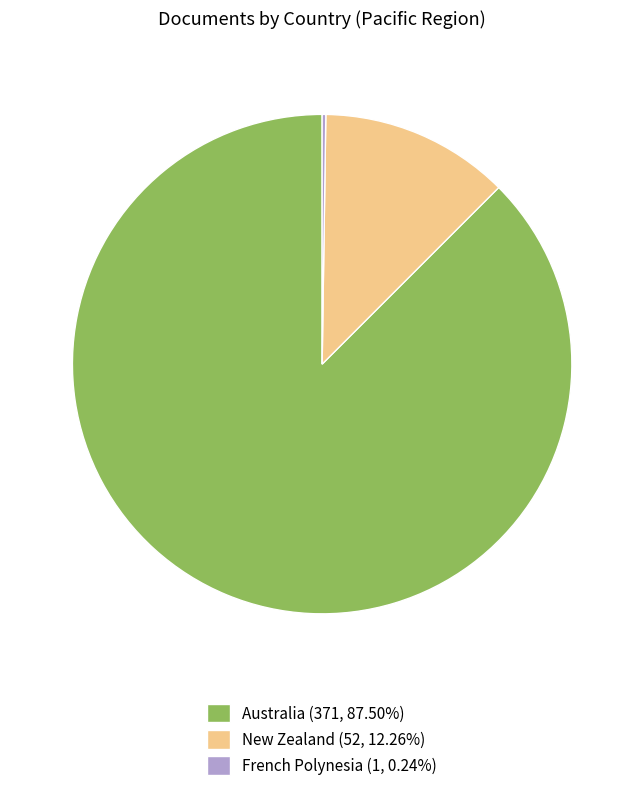

Approximately how many times larger is the value at Australia (371, 87.50%) compared to New Zealand (52, 12.26%)?

7.1